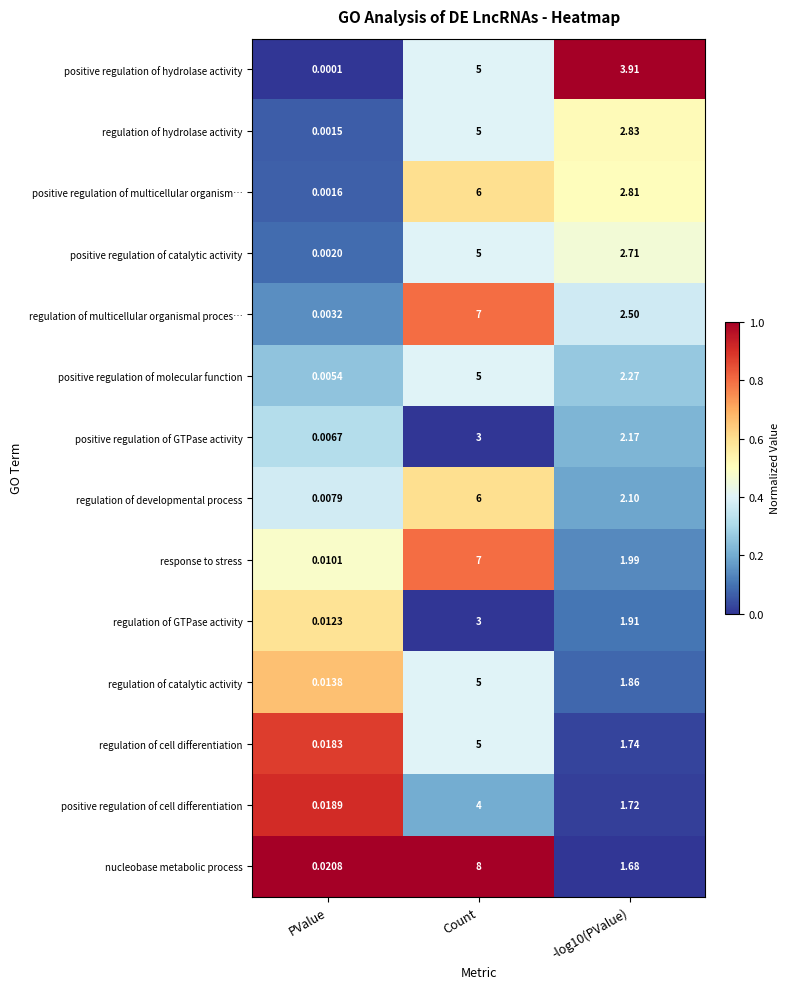

What is the maximum value shown in the chart?

8.0